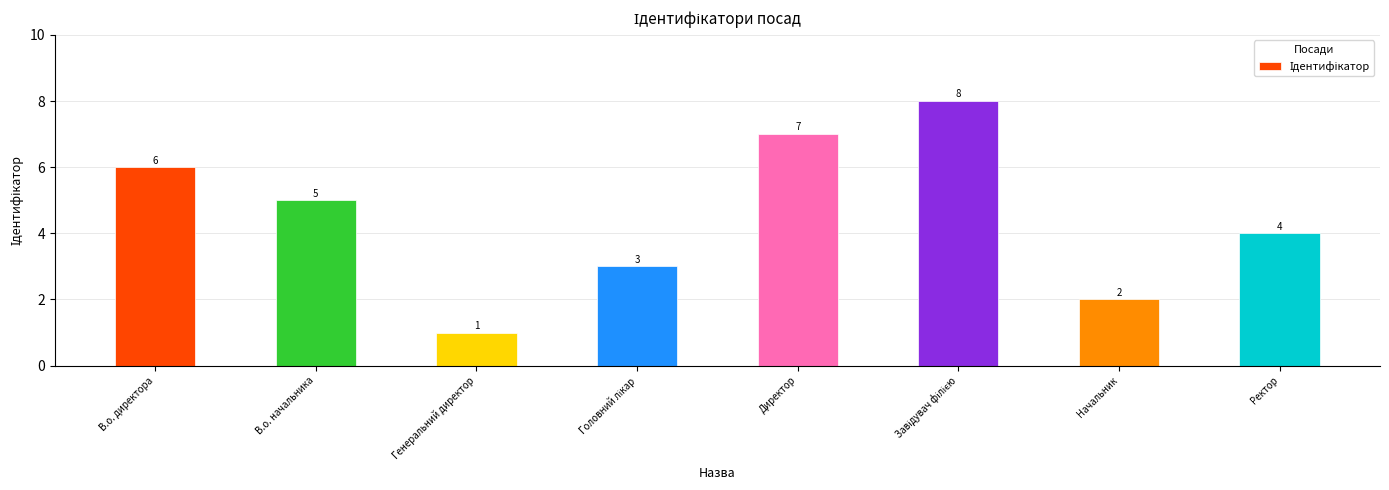

Reading right to left, list all the values displayed in this chart.

4	2	8	7	3	1	5	6